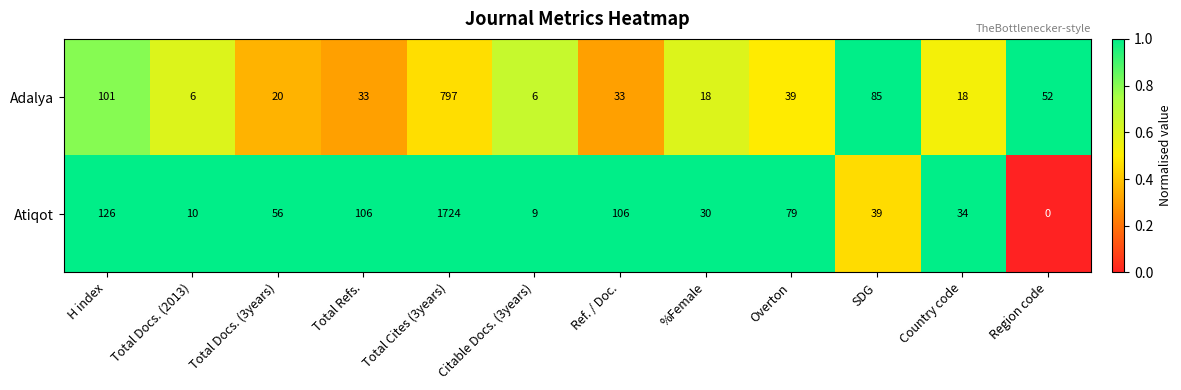

True or false: Atiqot has a value of 2365 at Total Cites (3years).

False